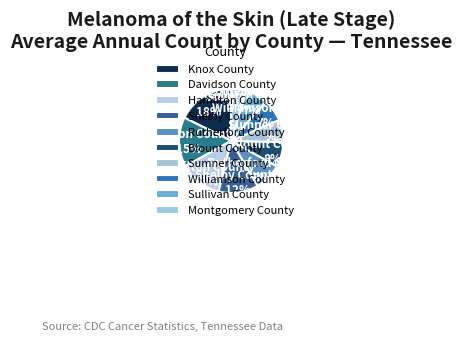

Do Blount County and Knox County together represent more than half of the pie?

No